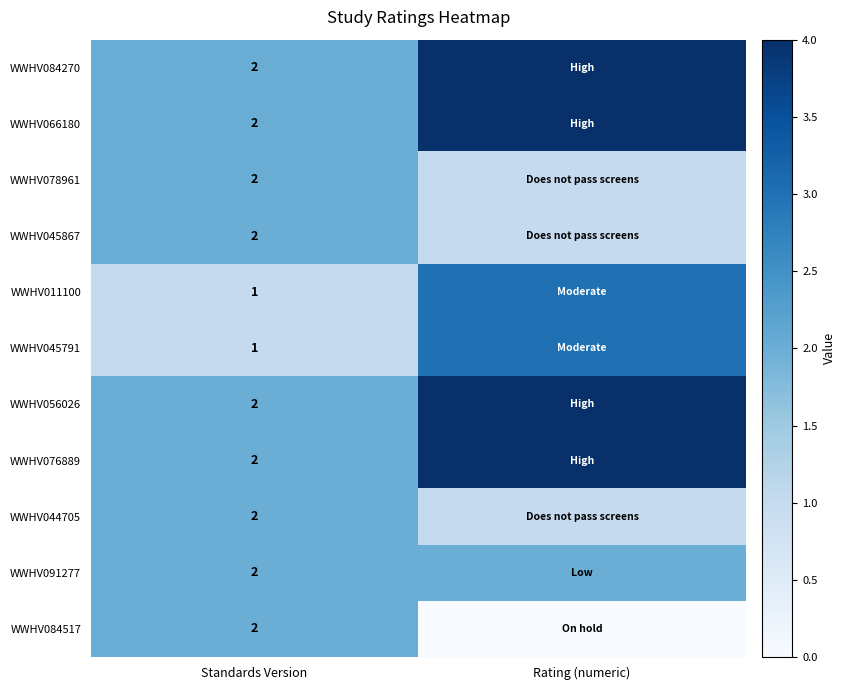

What is the total value across all series at Standards Version?

20